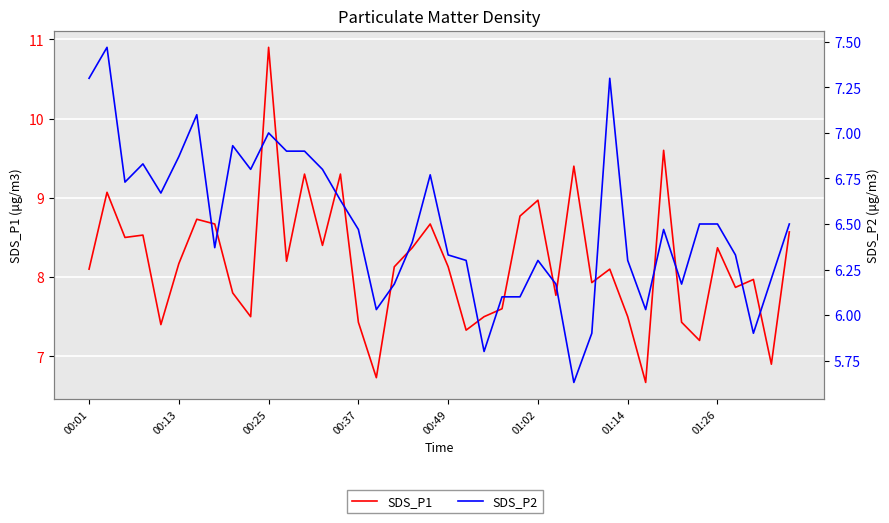

What is the difference between the maximum and minimum values in the SDS_P2 series?

1.8